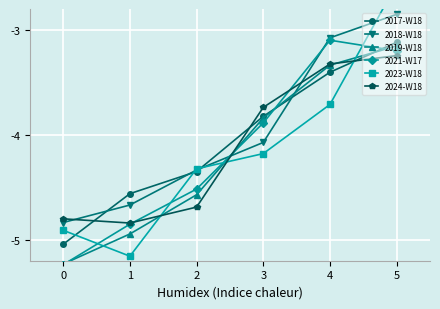

Where is the first local minimum for 2024-W18?

1